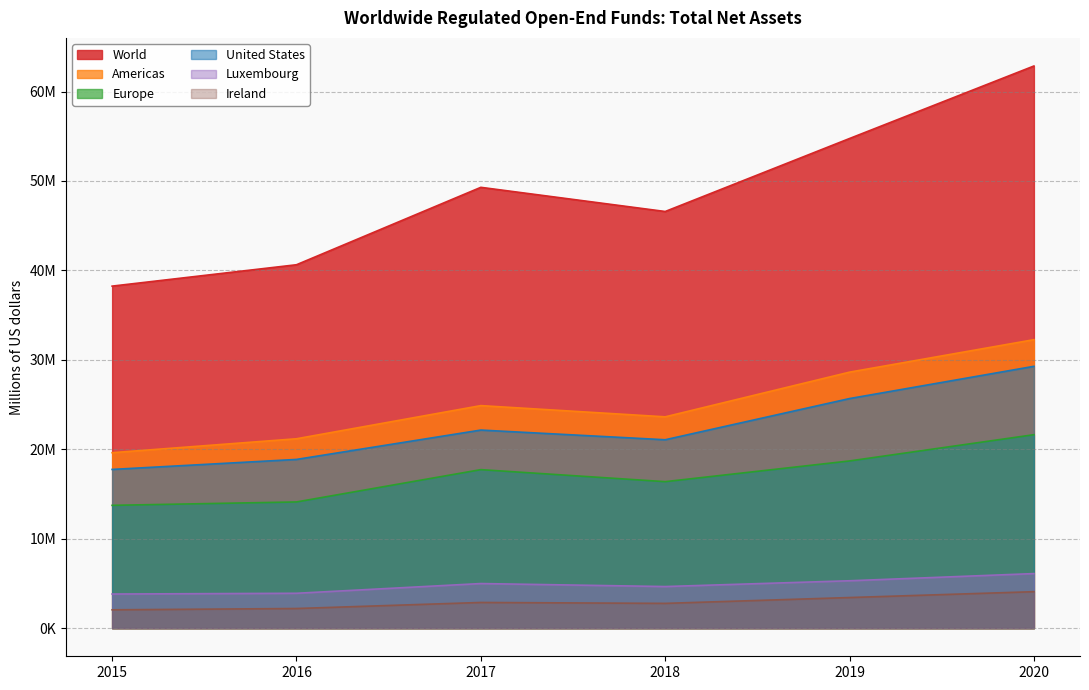

The value of Luxembourg at 2020 is 6103325. True or false?

True